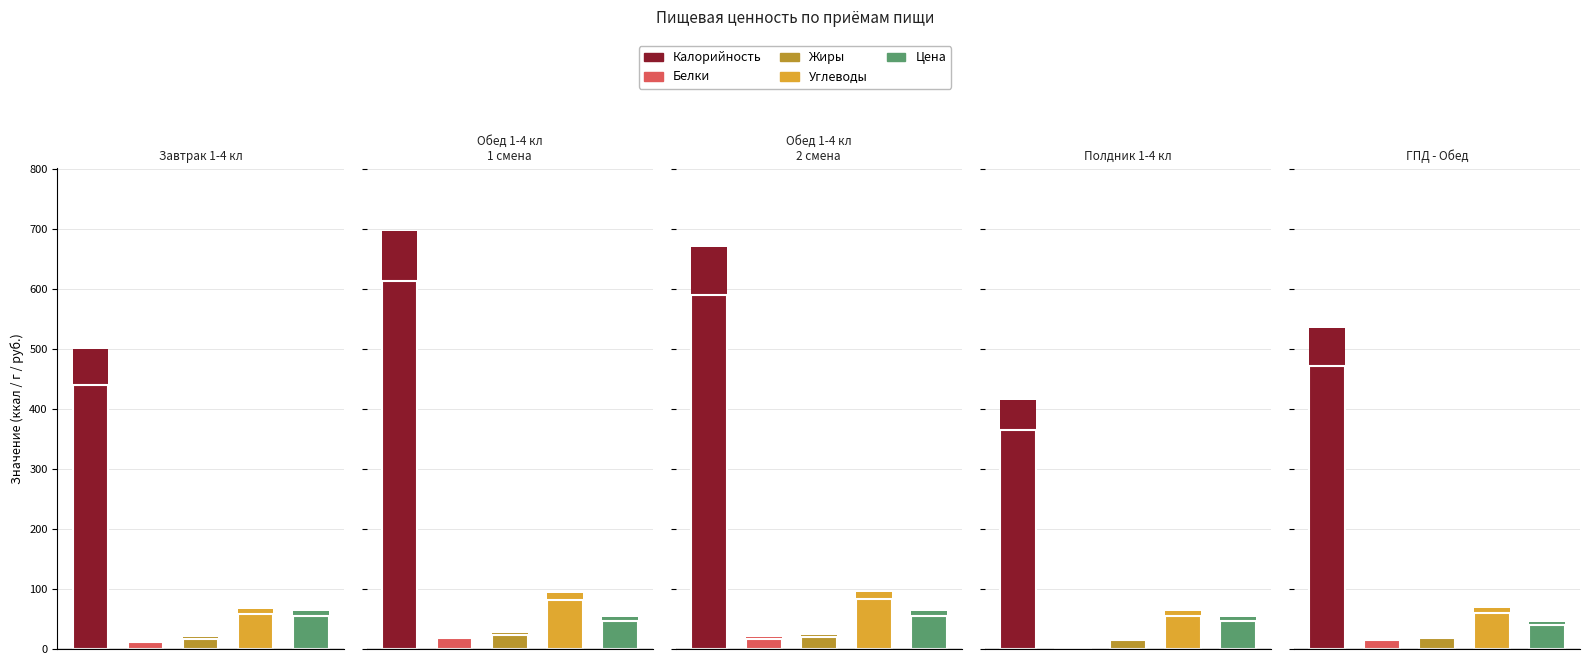

Rank the series at Полдник 1-4 кл from lowest to highest value.

Белки, Жиры, Цена, Углеводы, Калорийность